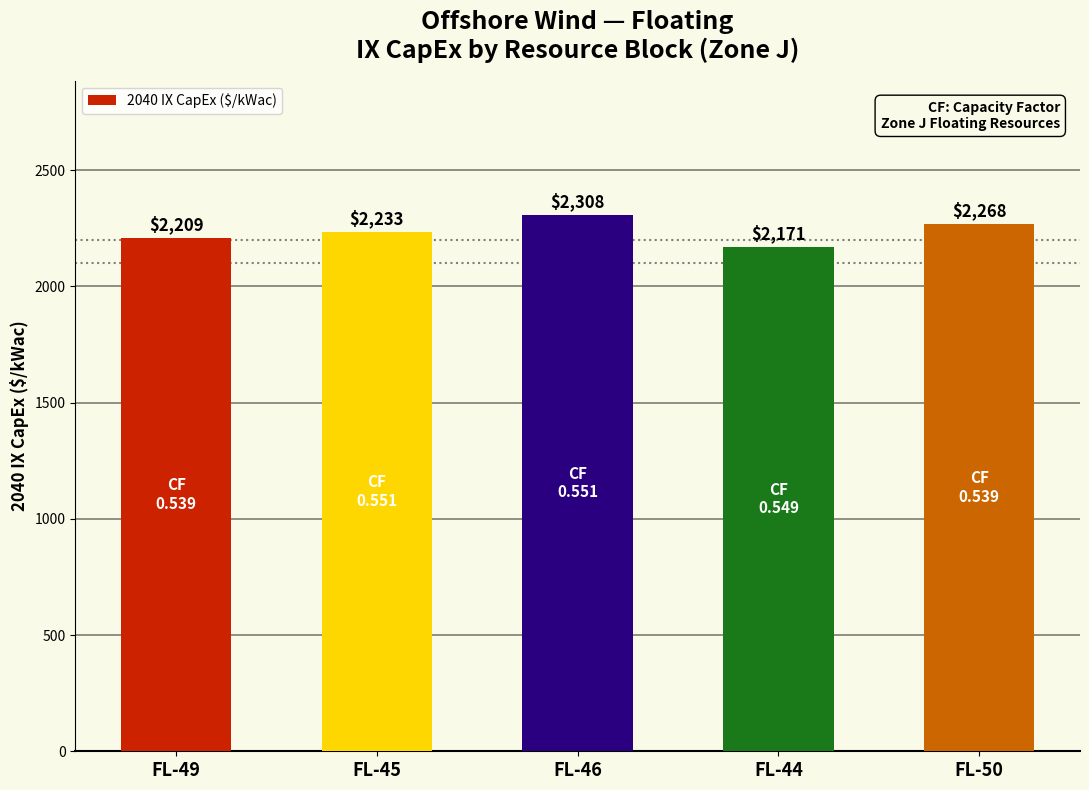

Approximately how many times larger is the value at FL-49 compared to FL-50?

1.0